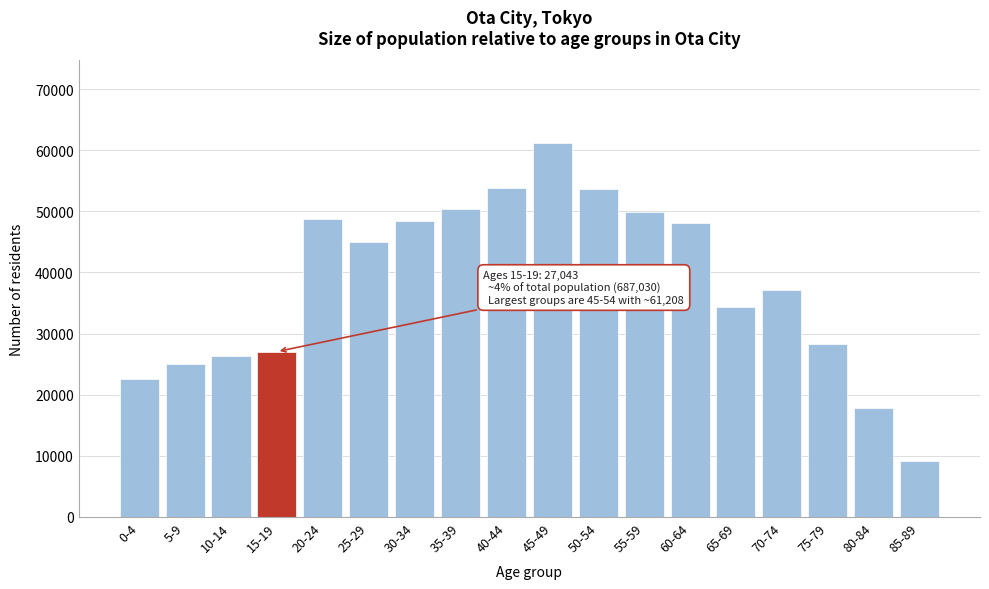

What is the greatest value displayed?

61208